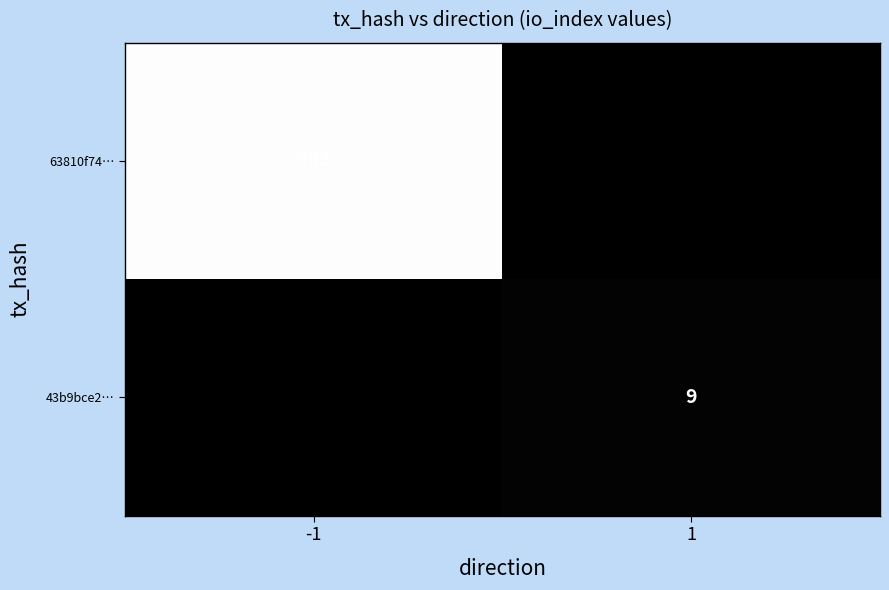

The value of 63810f74… at -1 is 1007. True or false?

False